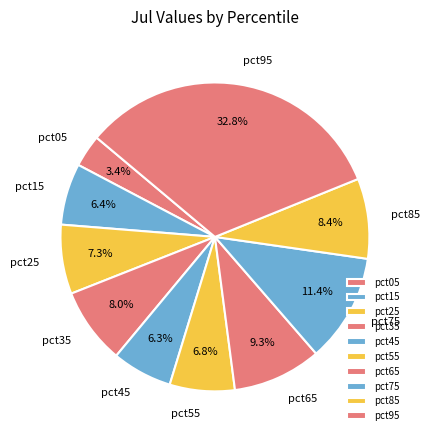

How much of the chart is everything except pct35?

92.0%